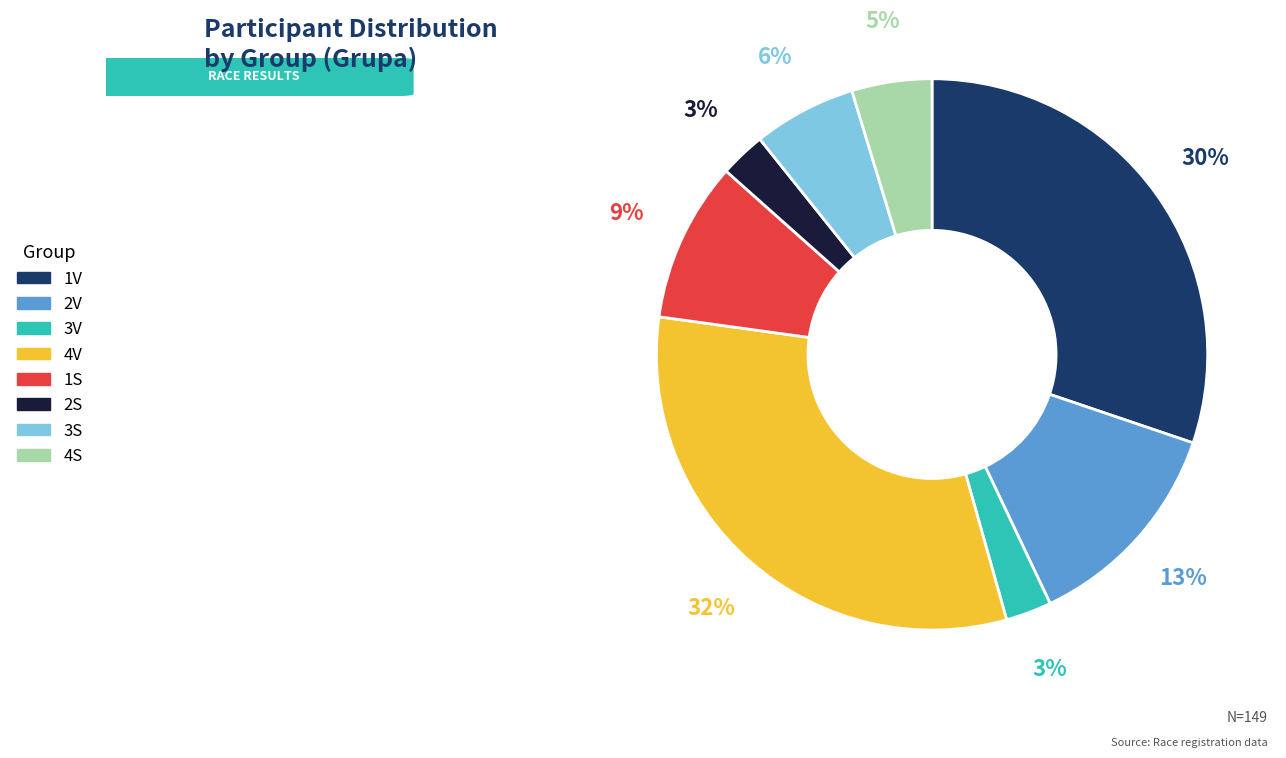

Combined, do 1V and 1S account for over 50%?

No